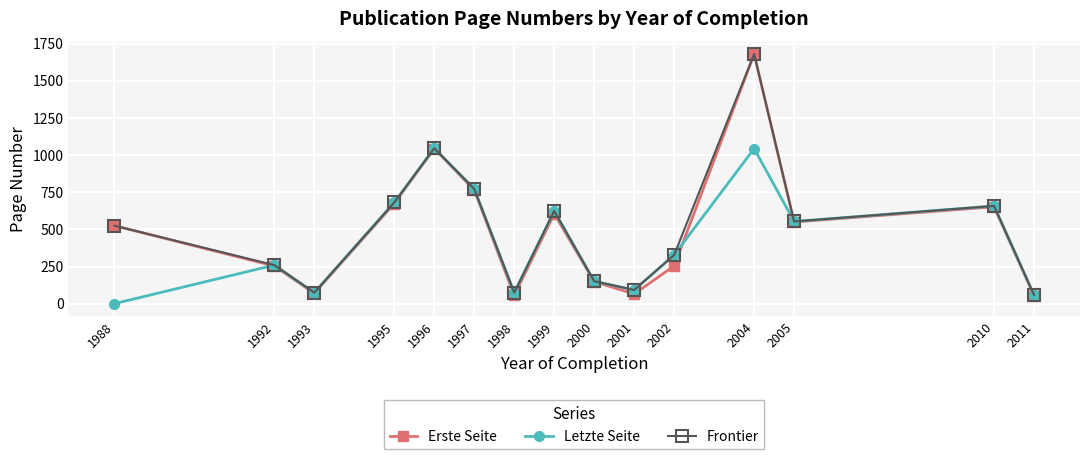

True or false: Letzte Seite has a value of 681.3 at 1995.

True